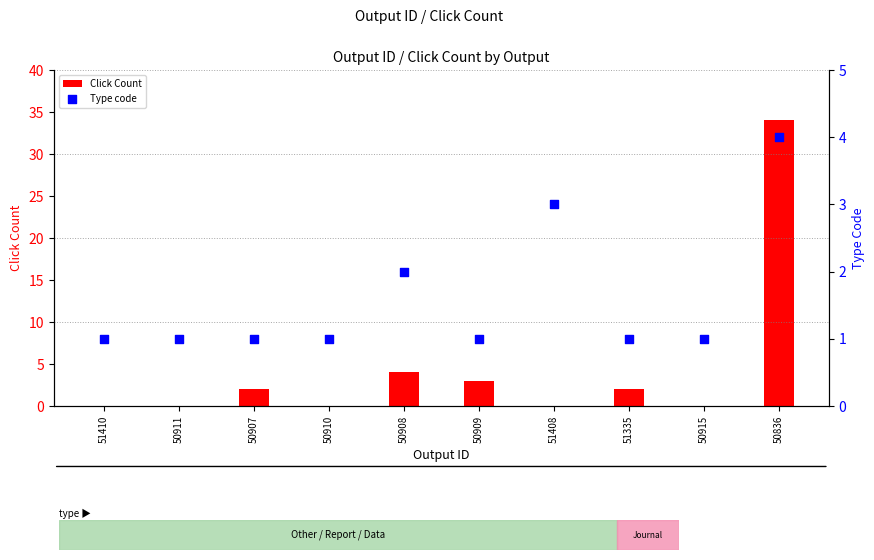

Which series contains the highest Y value?

Click Count